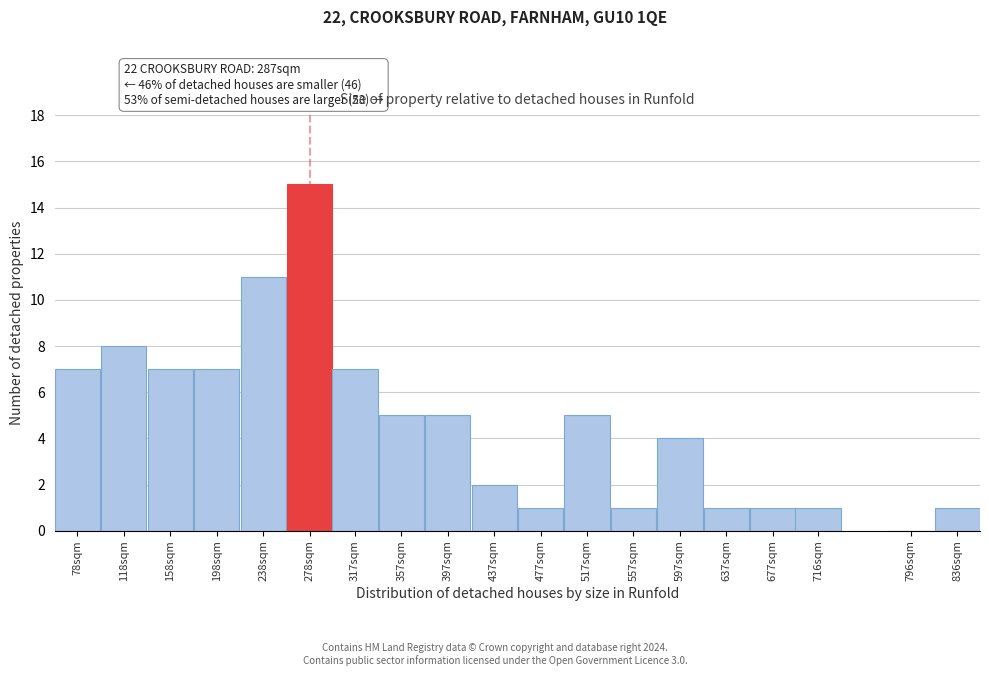

Reading left to right, list all the values displayed in this chart.

78sqm=7	118sqm=8	158sqm=7	198sqm=7	238sqm=11	278sqm=15	317sqm=7	357sqm=5	397sqm=5	437sqm=2	477sqm=1	517sqm=5	557sqm=1	597sqm=4	637sqm=1	677sqm=1	716sqm=1	796sqm=0	836sqm=1